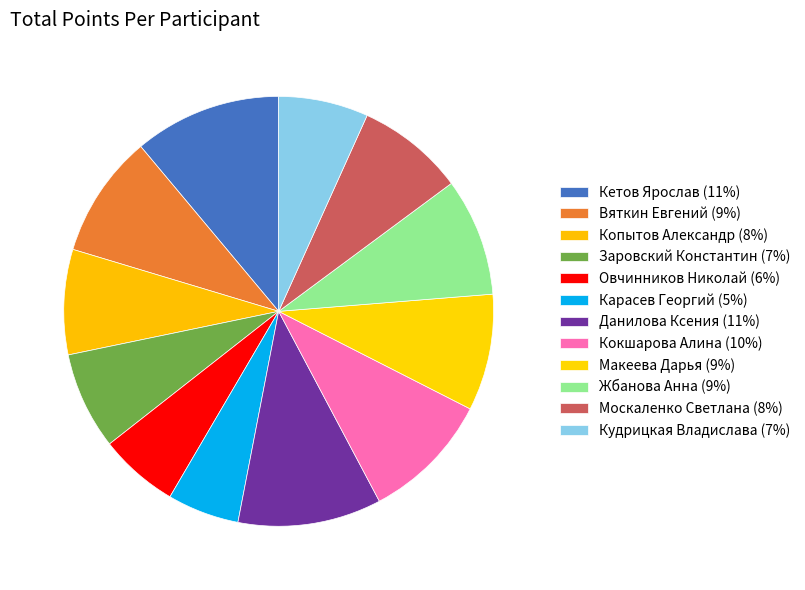

How many segments does this pie chart have?

12